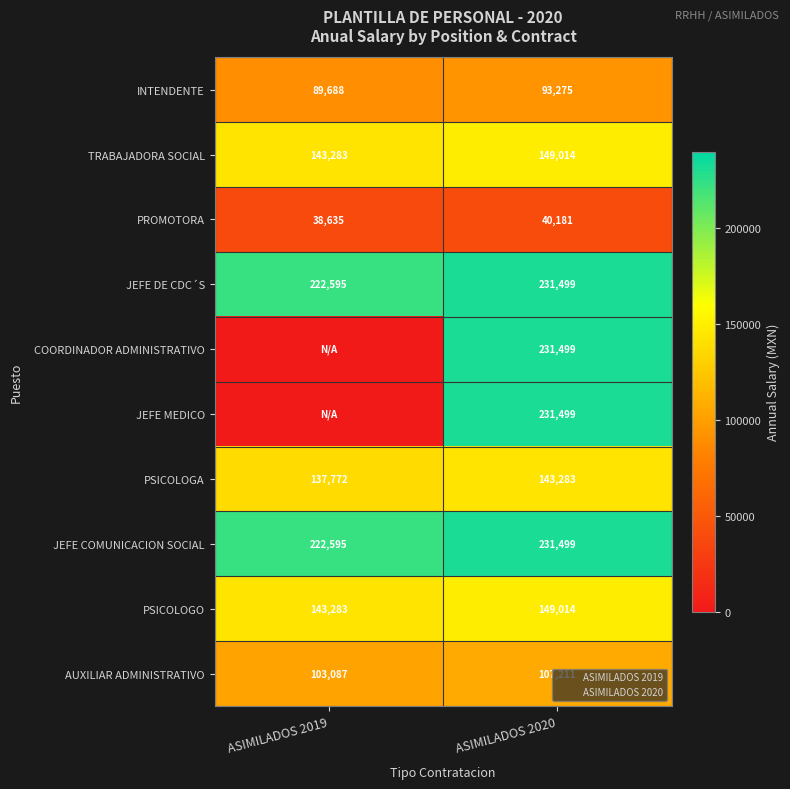

What is the sum of the AUXILIAR ADMINISTRATIVO values at ASIMILADOS 2020 and ASIMILADOS 2019?

210298.1